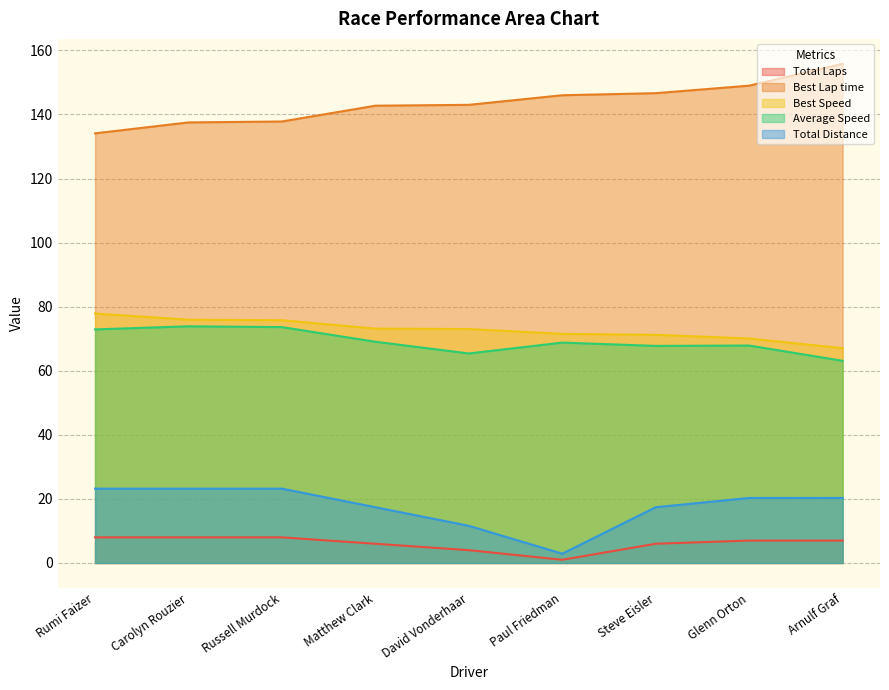

What is the difference between the highest and lowest values at Arnulf Graf?

148.8